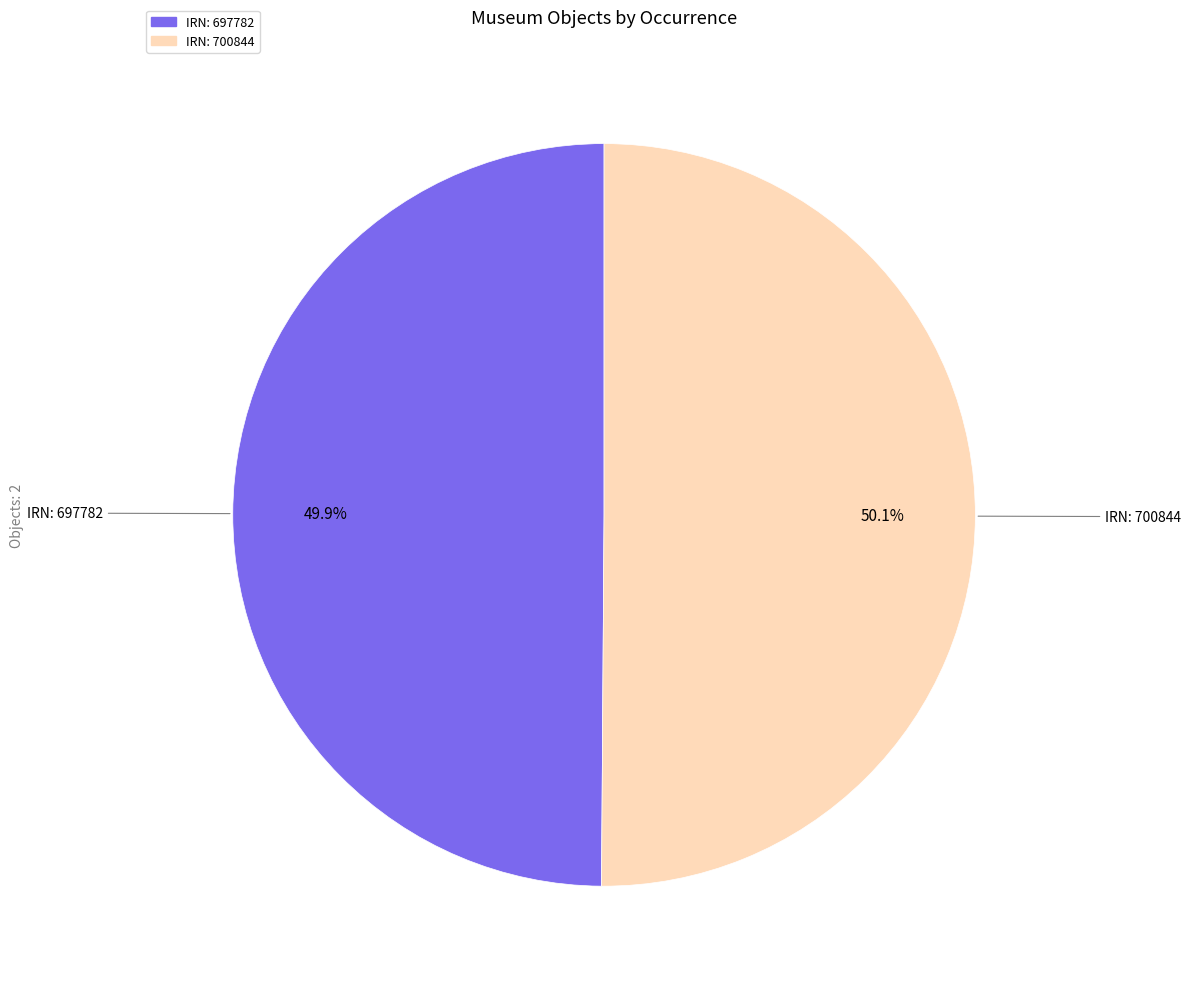

Is there a majority slice in this chart?

Yes